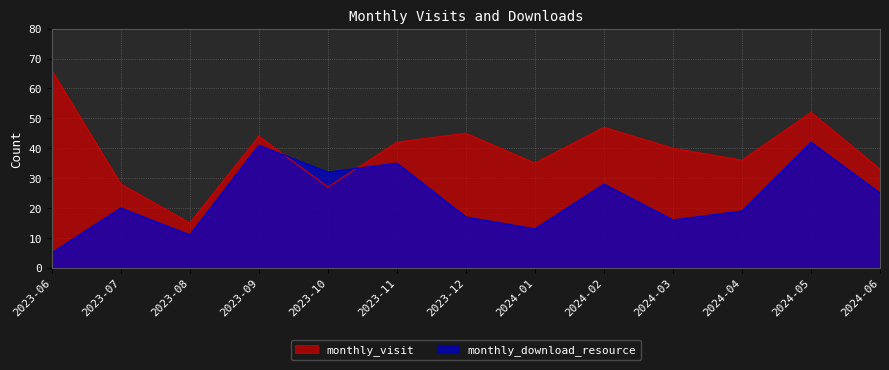

Is the value of monthly_download_resource at 2023-08 greater than the value of monthly_visit at 2024-05?

No